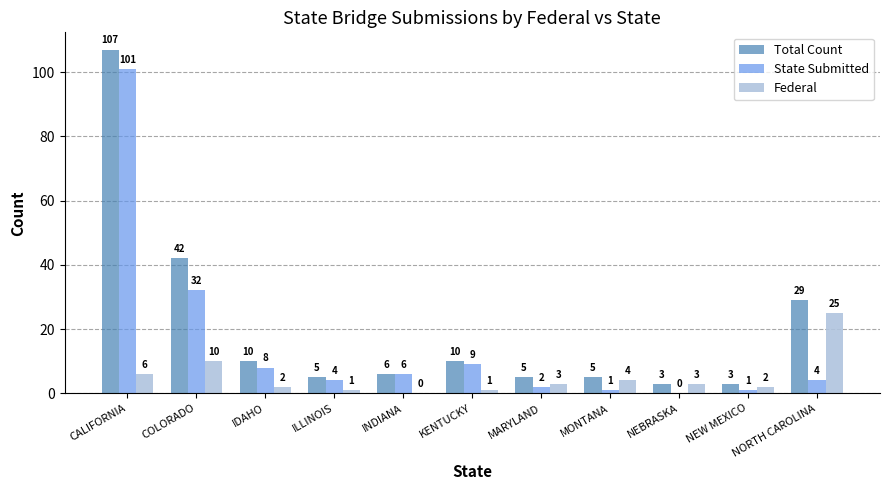

What is the spread (max minus min) of values at INDIANA?

6